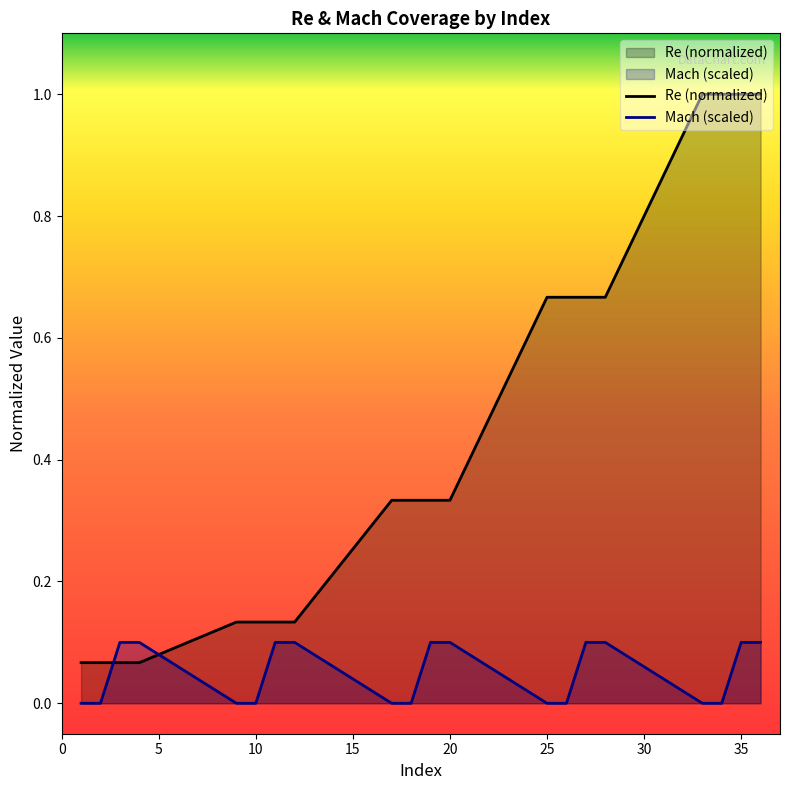

Reading right to left, extract all data points from this chart.

Re (normalized): 1.0	1.0	1.0	1.0	0.7	0.7	0.7	0.7	0.3	0.3	0.3	0.3	0.1	0.1	0.1	0.1	0.1	0.1	0.1	0.1
Mach (scaled): 0.1	0.1	0.0	0.0	0.1	0.1	0.0	0.0	0.1	0.1	0.0	0.0	0.1	0.1	0.0	0.0	0.1	0.1	0.0	0.0